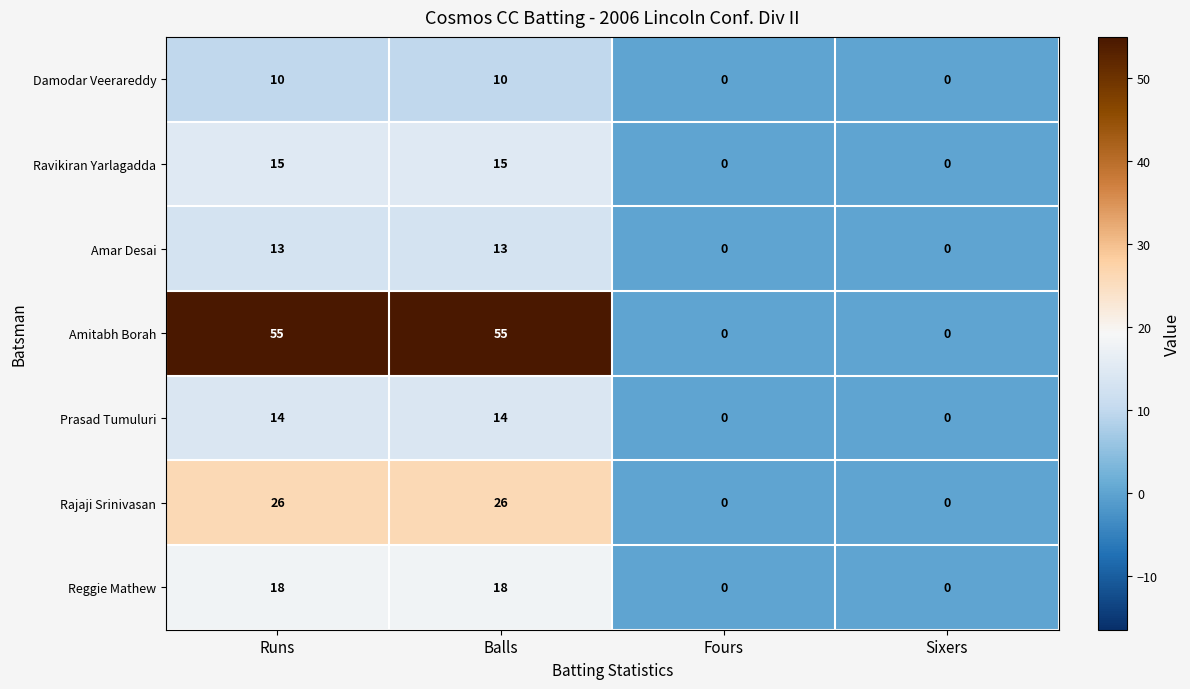

What is the total value across all series at Balls?

151